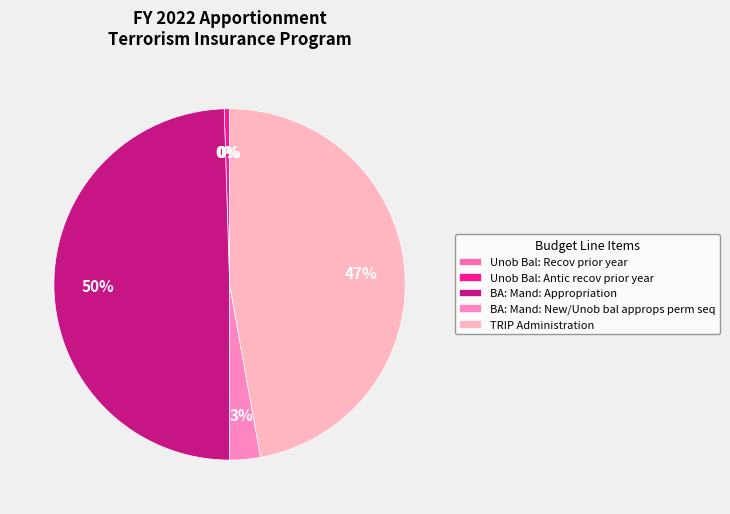

Is it true that BA: Mand: Appropriation is 50% of the pie?

True